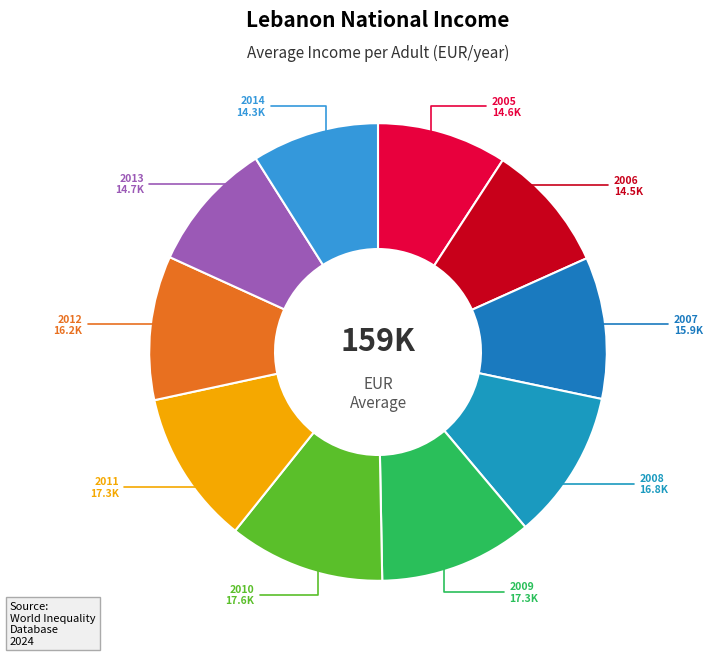

Count the number of slices in the pie.

10